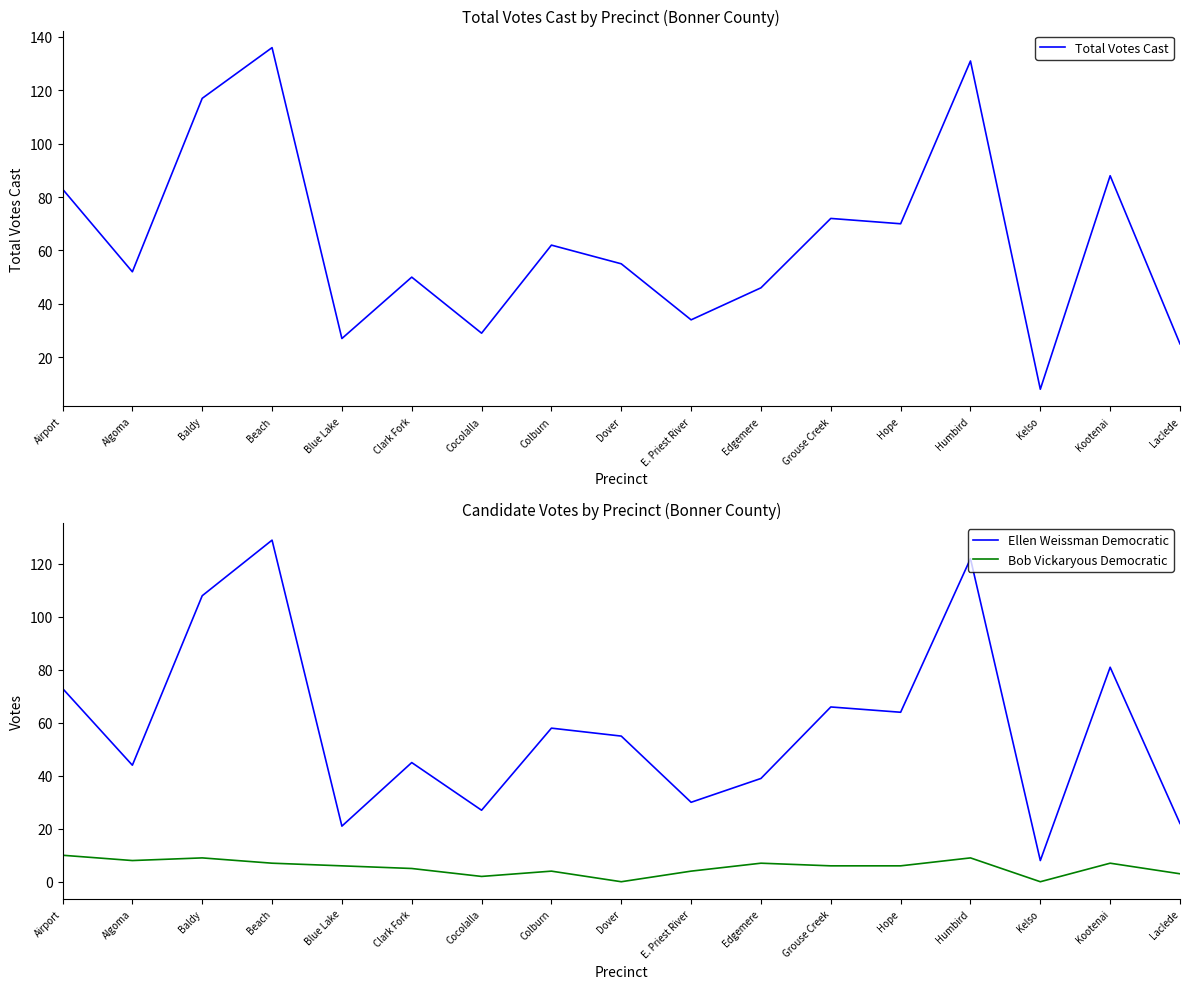

Rank the categories by Bob Vickaryous Democratic value from highest to lowest.

Airport, Baldy, Humbird, Algoma, Beach, Edgemere, Kootenai, Blue Lake, Grouse Creek, Hope, Clark Fork, Colburn, E. Priest River, Laclede, Cocolalla, Dover, Kelso